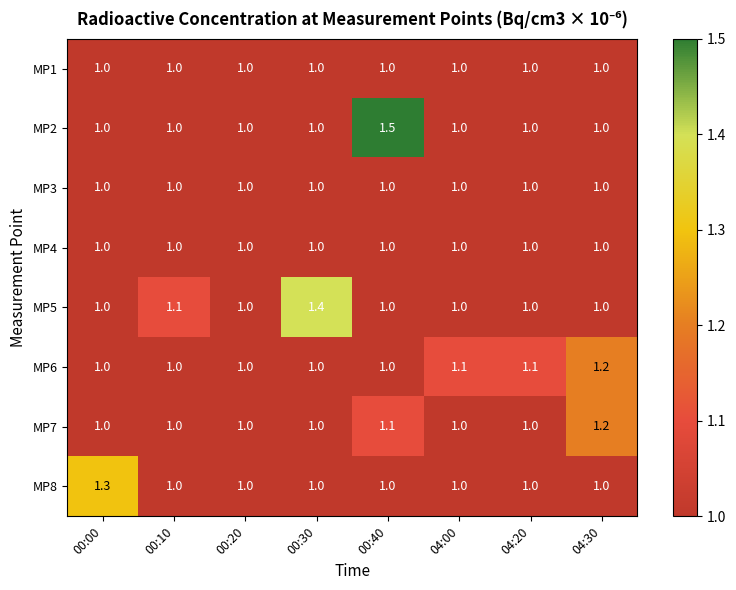

Which series has the widest spread of values?

MP2